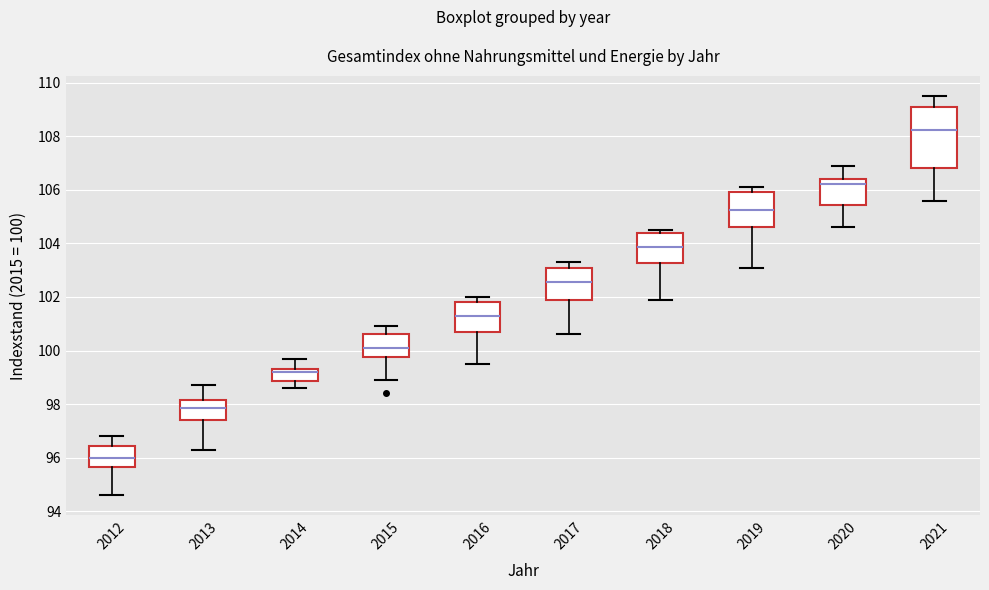

Comparing the boxes themselves (not the whiskers), which one is the tallest?

2021